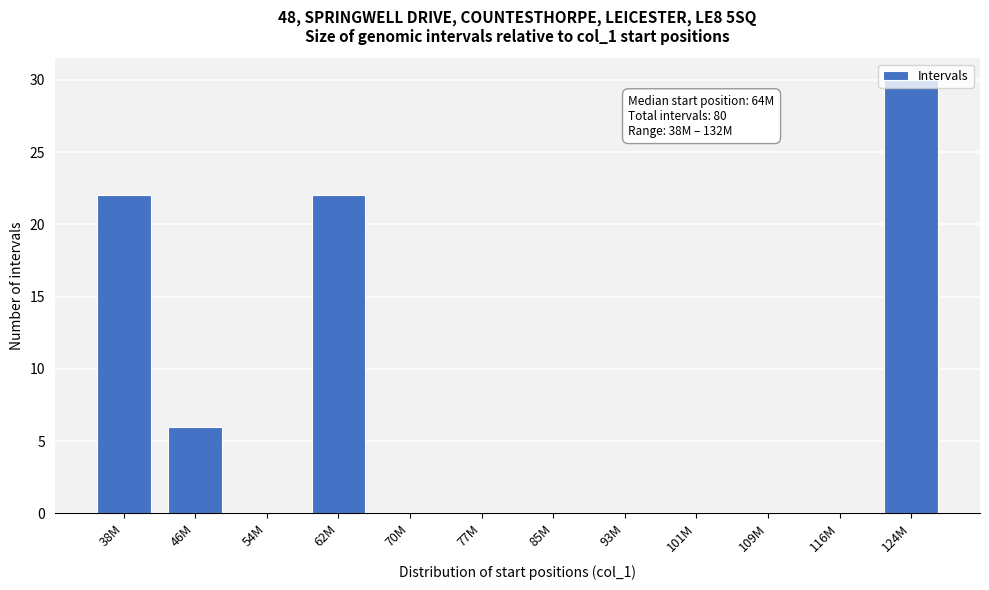

What is the sum of the values at 38M and 62M?

44